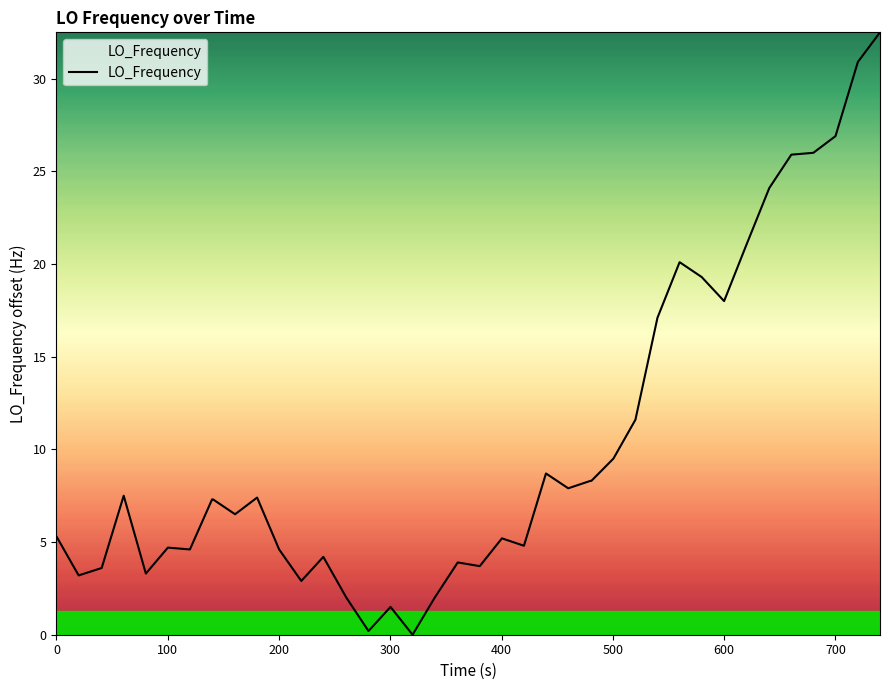

What is the difference between the maximum and minimum values?

32.5